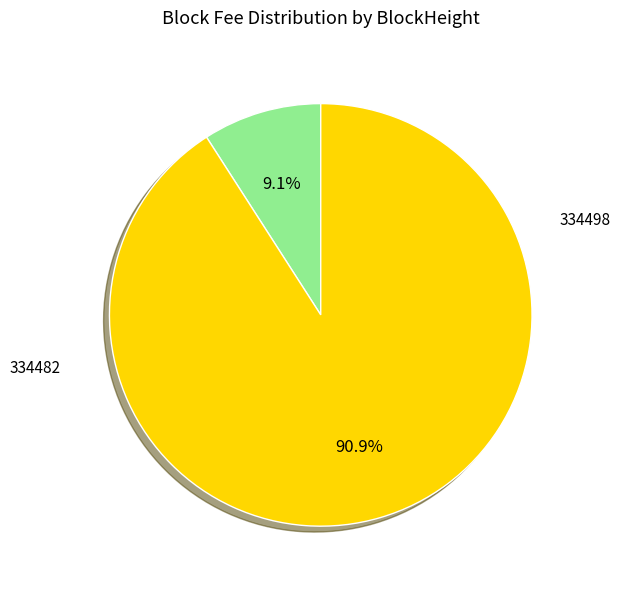

What is the change in value from 334498 to 334482?

+0.5